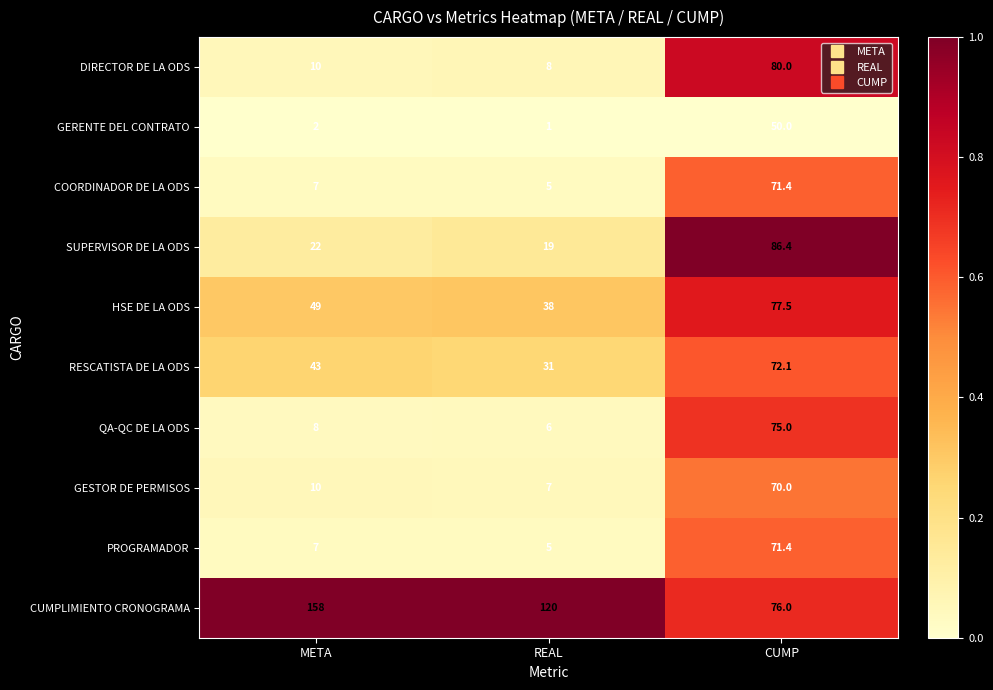

At how many categories does at least one series exceed 47?

3